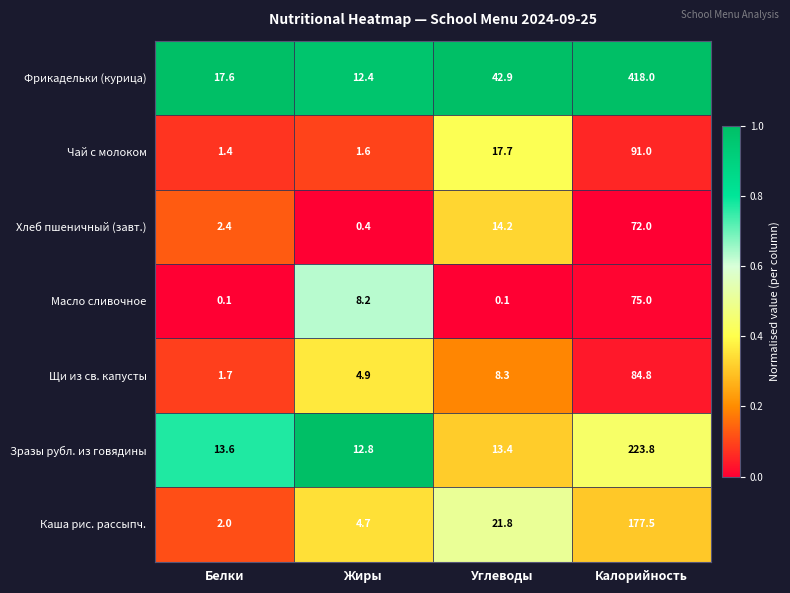

At which category is the sum across all series the highest?

Калорийность